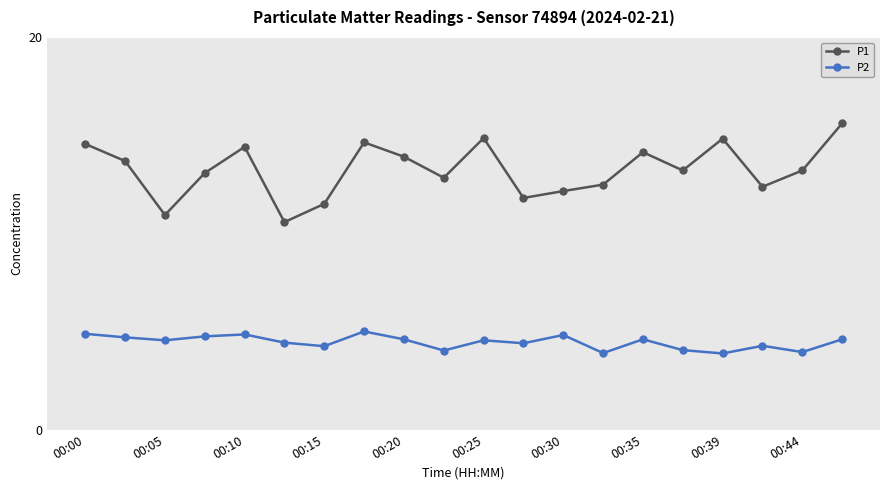

What is the greatest value displayed?

15.6